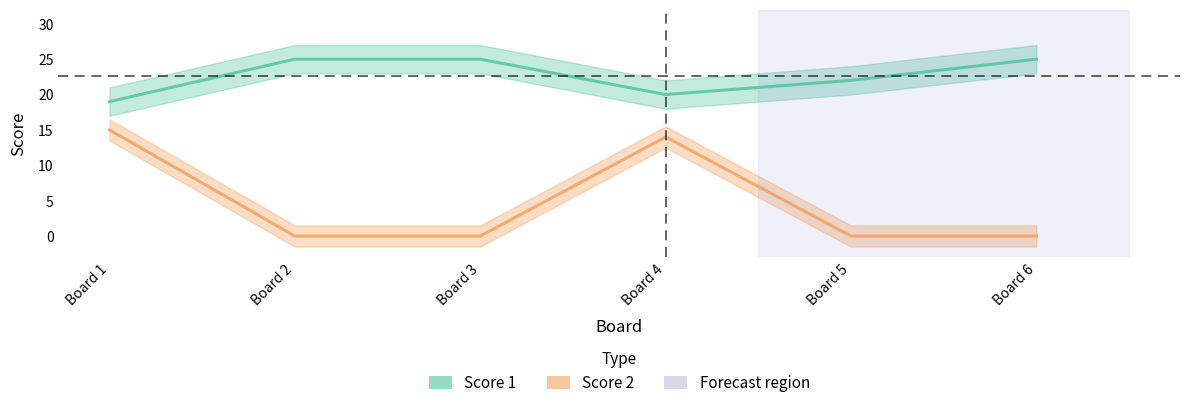

True or false: Score 1 and Score 2 intersect in this chart.

False